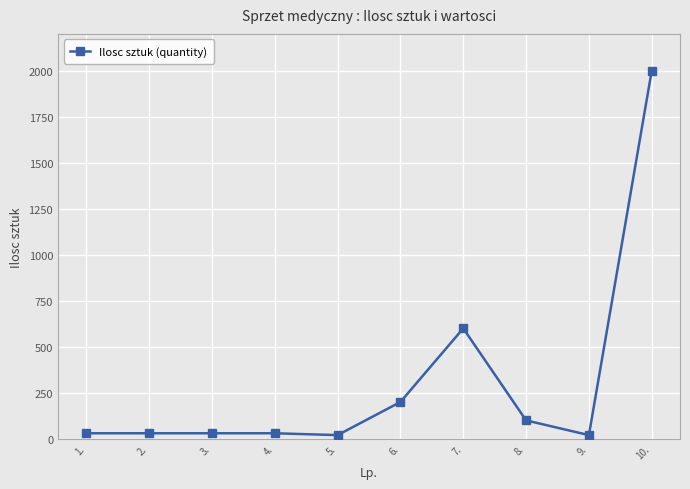

What is the greatest value displayed?

2000